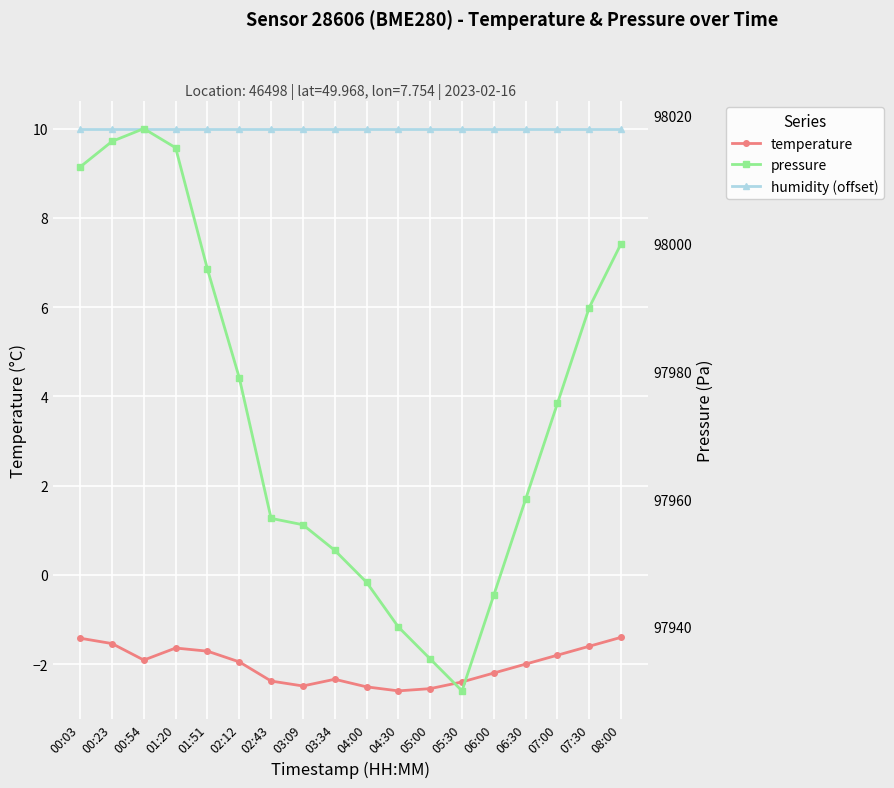

Rank the series at 05:00 from highest to lowest value.

pressure, humidity (offset), temperature